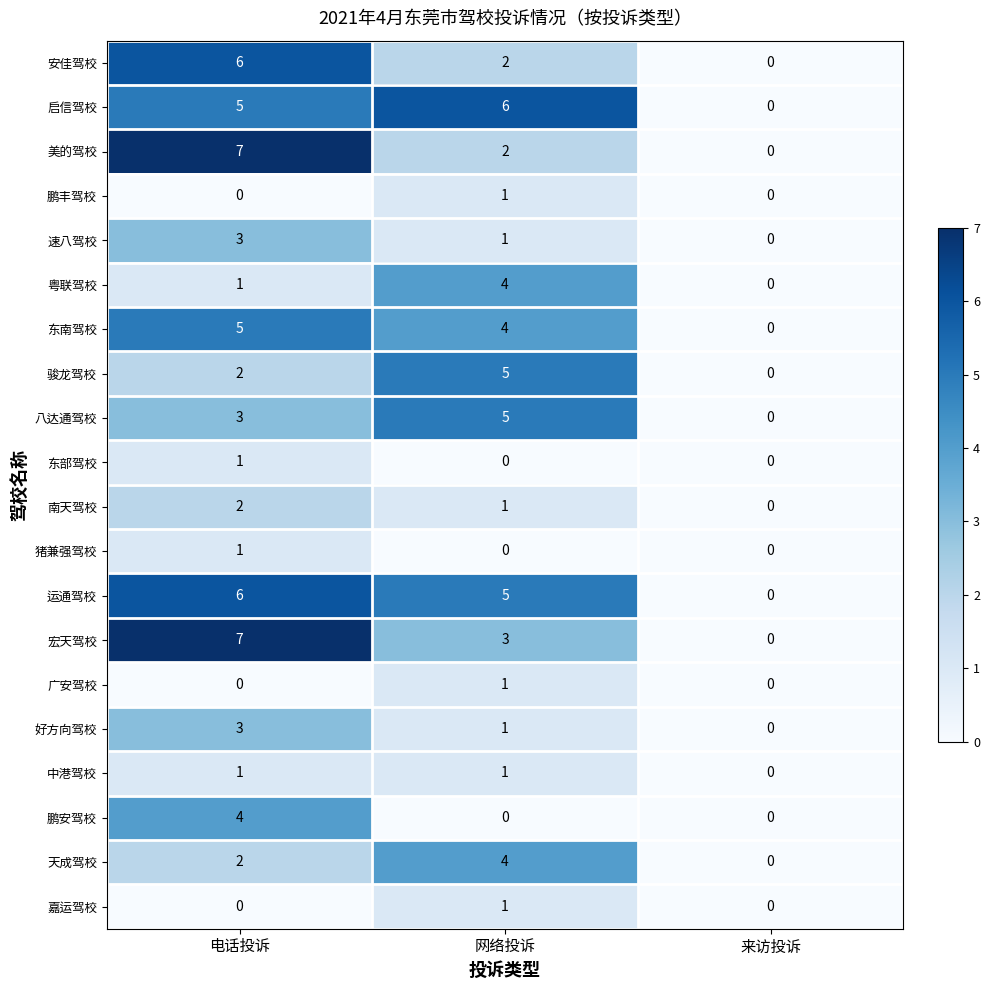

Count the 宏天驾校 values in the range 0 to 7.

3